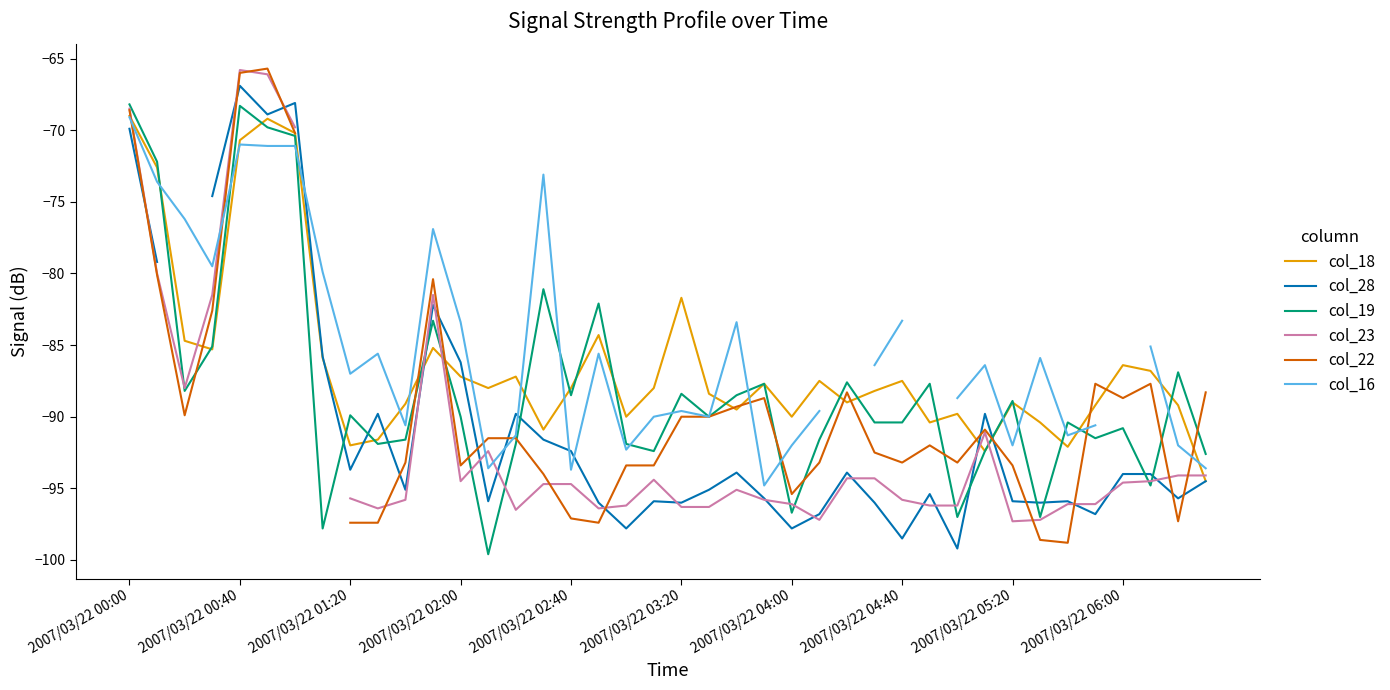

After their last crossing, which series has the higher values: col_22 or col_28?

col_22